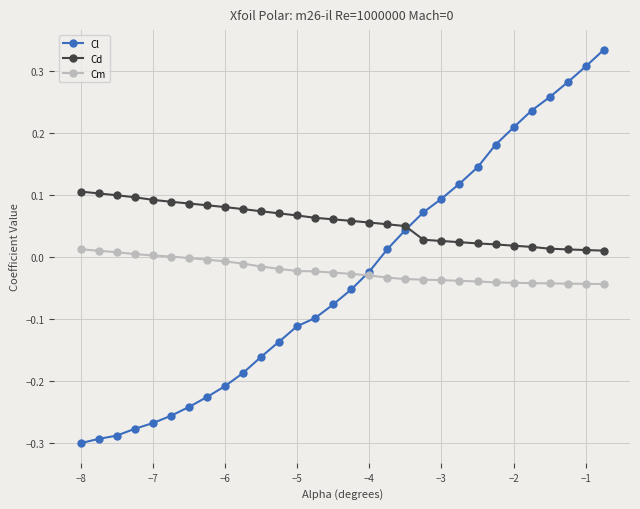

Rank the series by their maximum value, from highest to lowest.

Cl, Cd, Cm